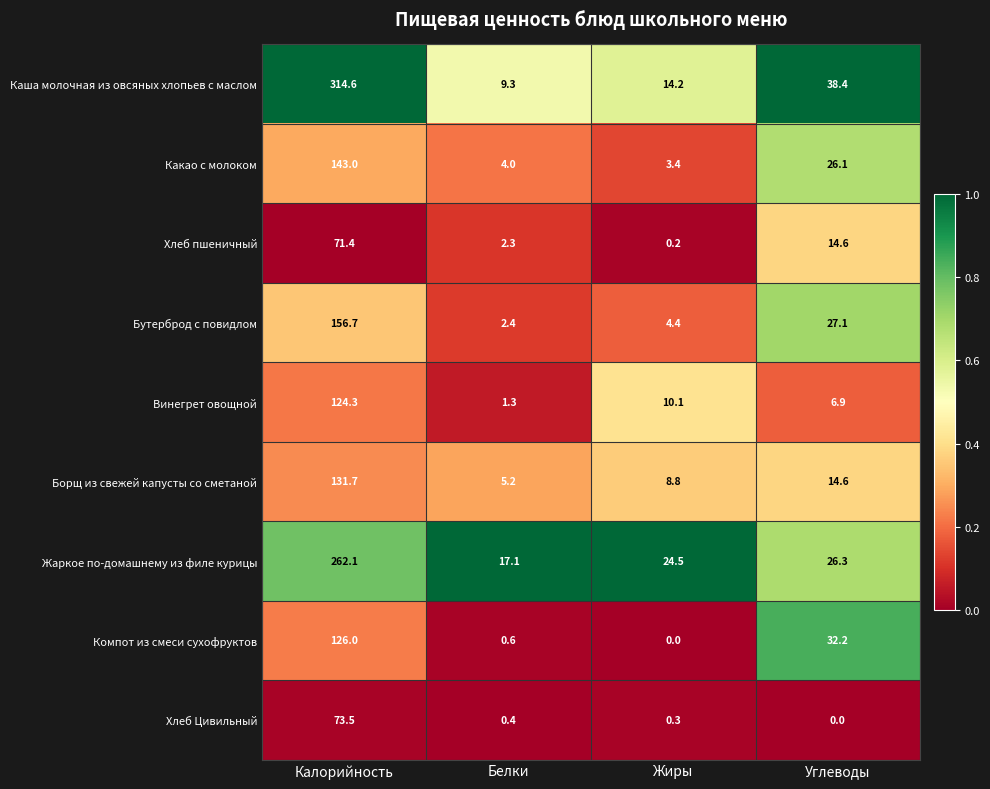

What is the average value of the Каша молочная из овсяных хлопьев с маслом series?

94.1